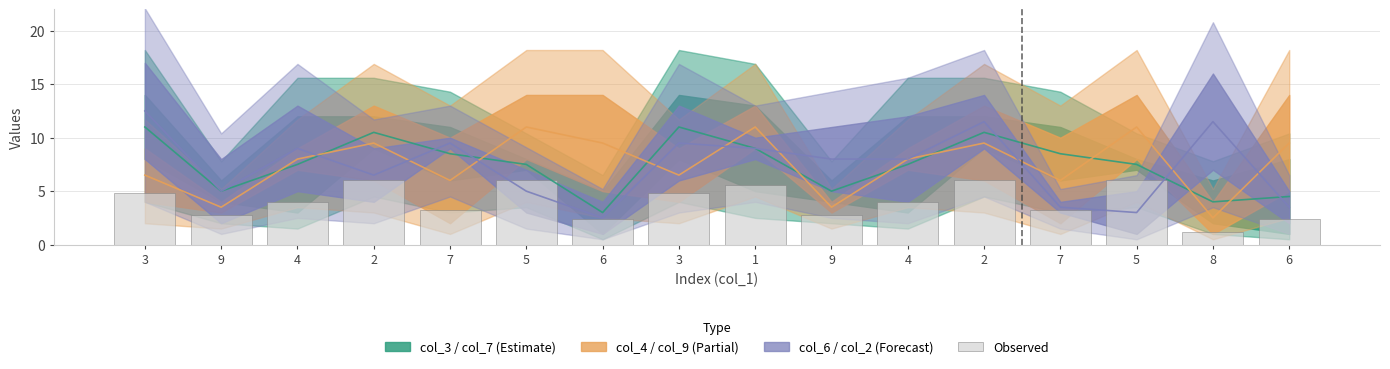

What is the minimum value shown in the chart?

1.2